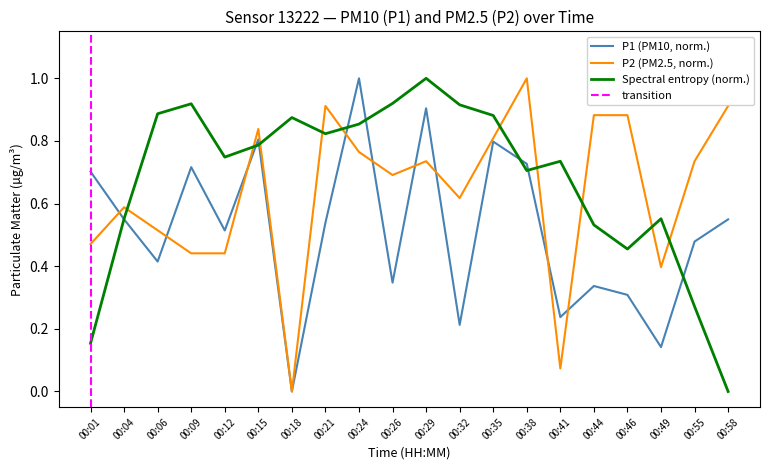

Reading left to right, extract all data points from this chart.

P1: 0.7	0.5	0.4	0.7	0.5	0.8	0.0	0.5	1.0	0.3	0.9	0.2	0.8	0.7	0.2	0.3	0.3	0.1	0.5	0.5
P2: 0.5	0.6	0.5	0.4	0.4	0.8	0.0	0.9	0.8	0.7	0.7	0.6	0.8	1.0	0.1	0.9	0.9	0.4	0.7	0.9